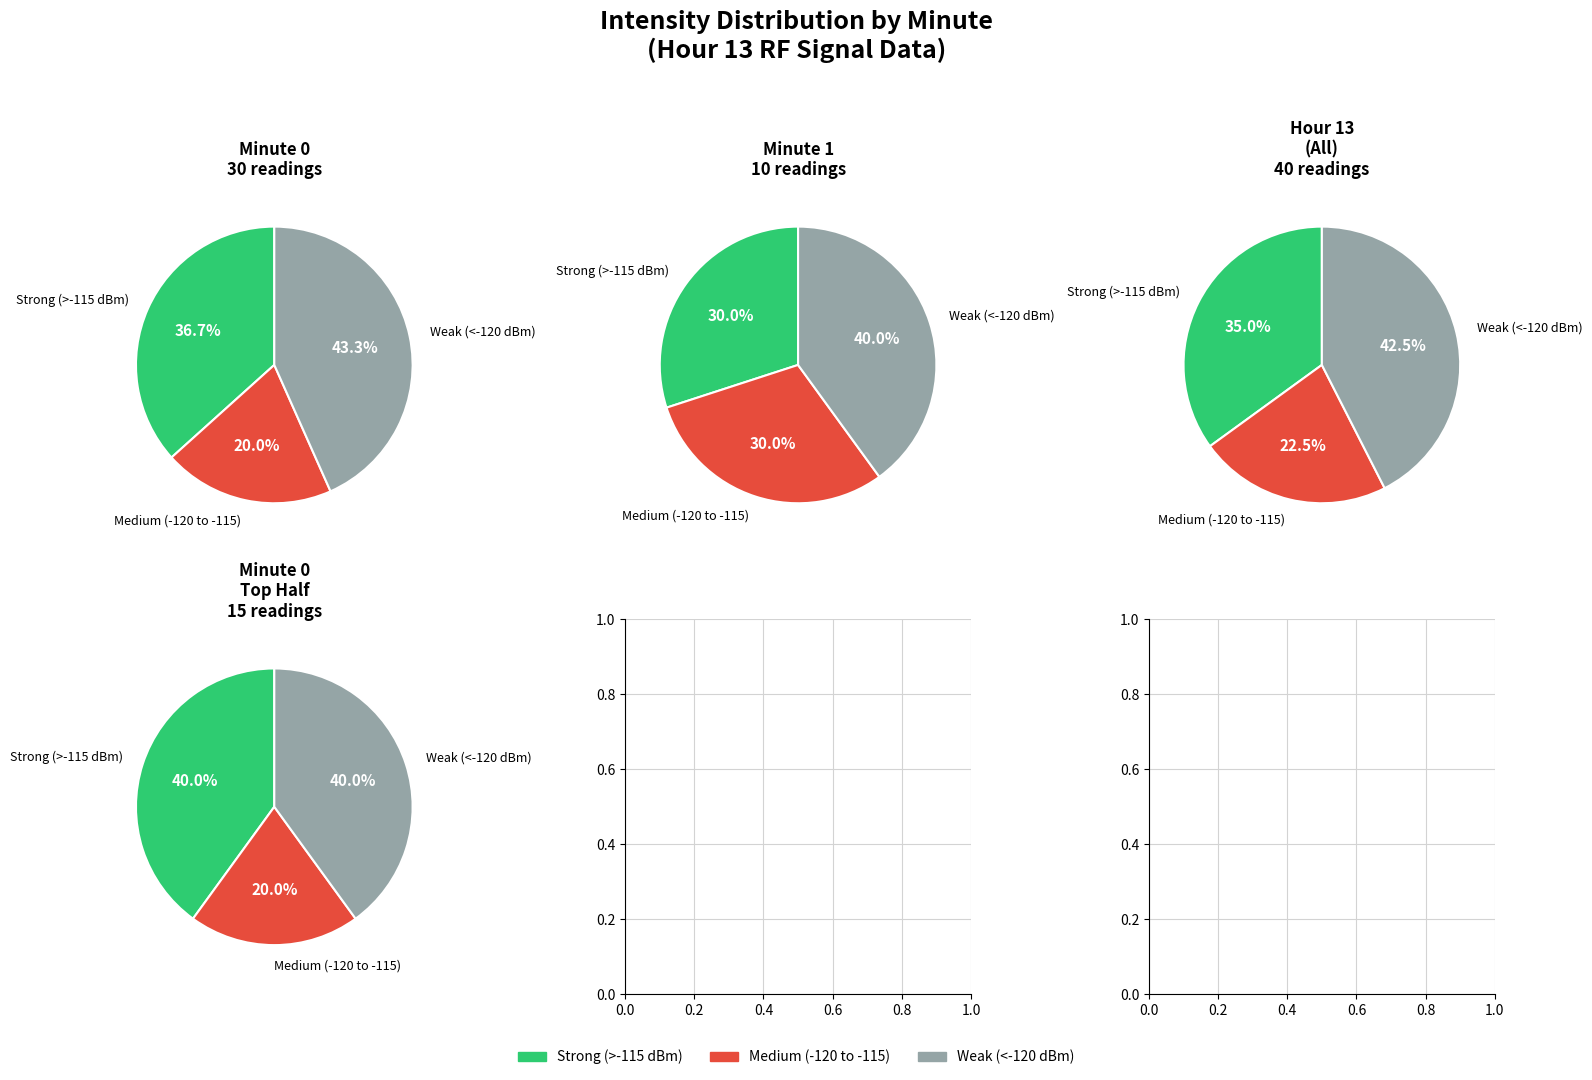

Is it true that 2 is 1% of the pie?

False